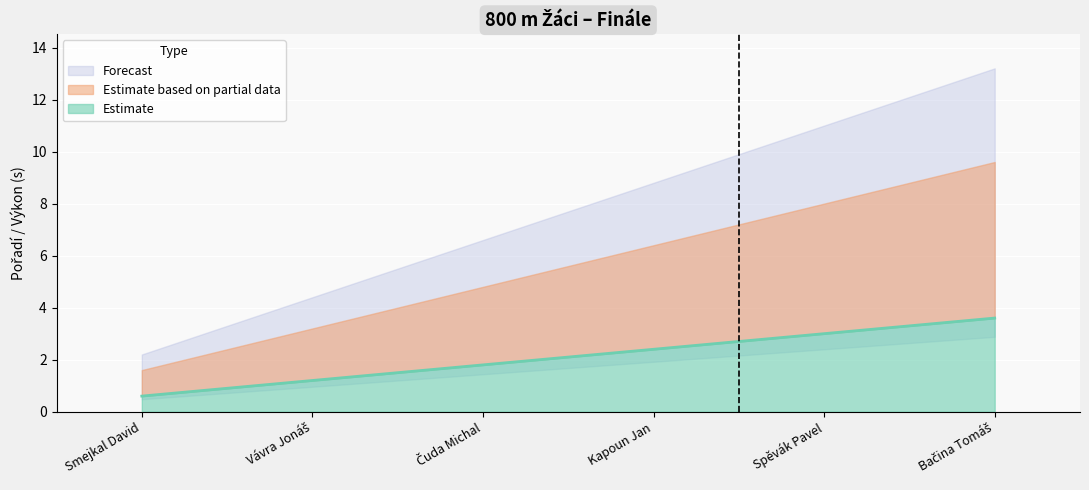

What is the difference between the values at Smejkal David and Kapoun Jan?

1.8